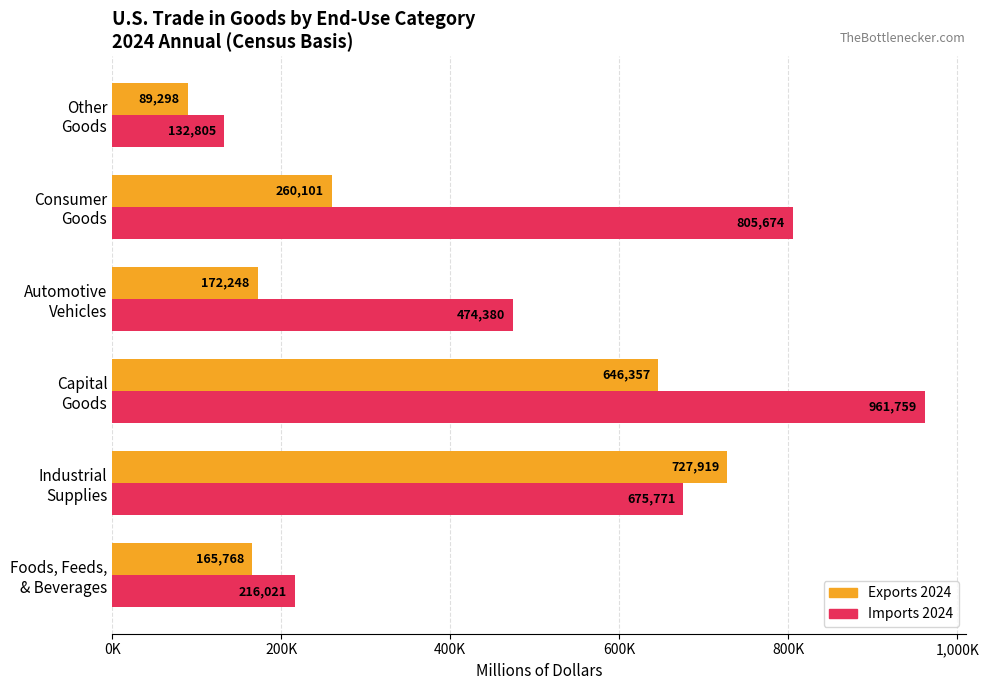

What is the sum of all Imports 2024 values?

3266410